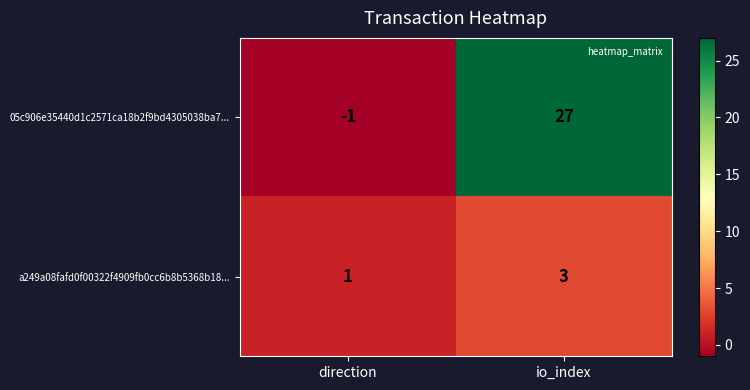

Reading left to right, list all the values displayed in this chart.

05c906e35440d1c2571ca18b2f9bd4305038ba7...: direction=-1	io_index=27
a249a08fafd0f00322f4909fb0cc6b8b5368b18...: direction=1	io_index=3